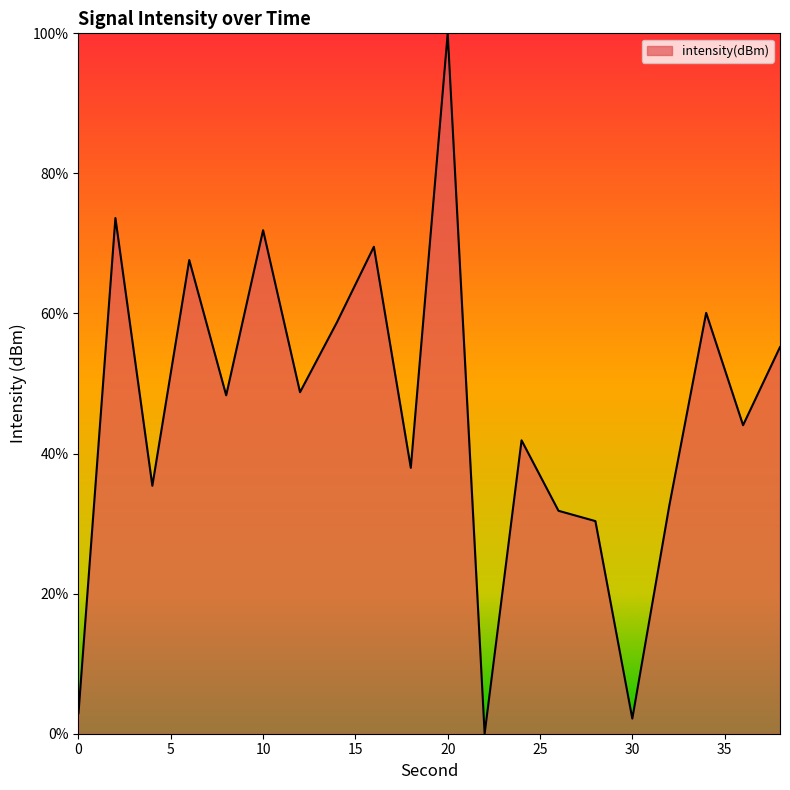

What is the maximum value shown in the chart?

100.0